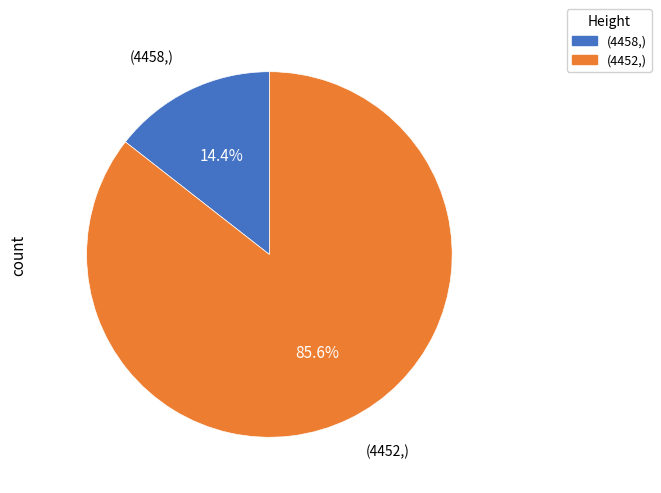

Is there any slice that represents more than half of the pie?

Yes